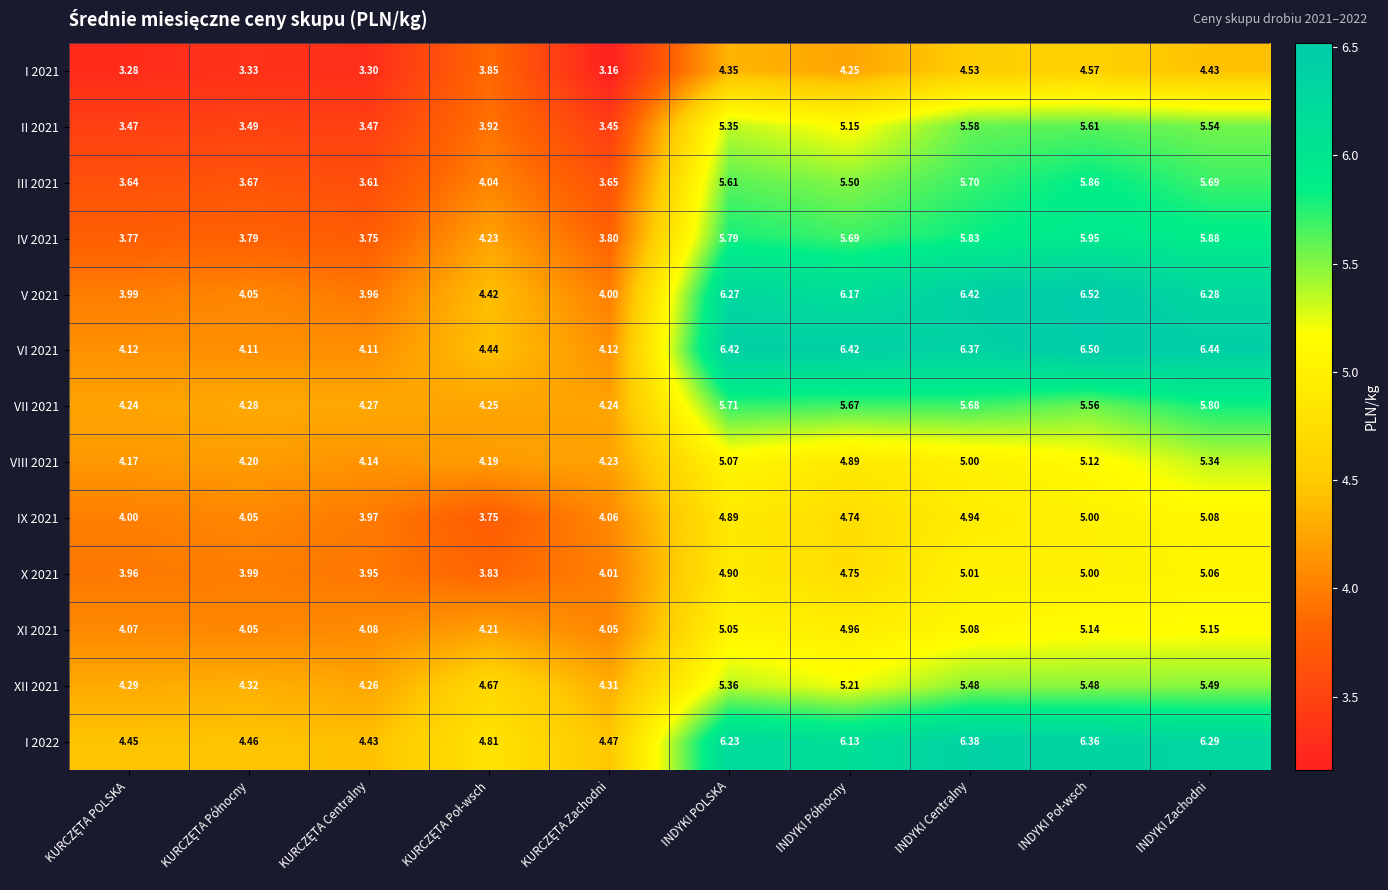

Which category has the highest value in the XII 2021 series?

INDYKI Zachodni